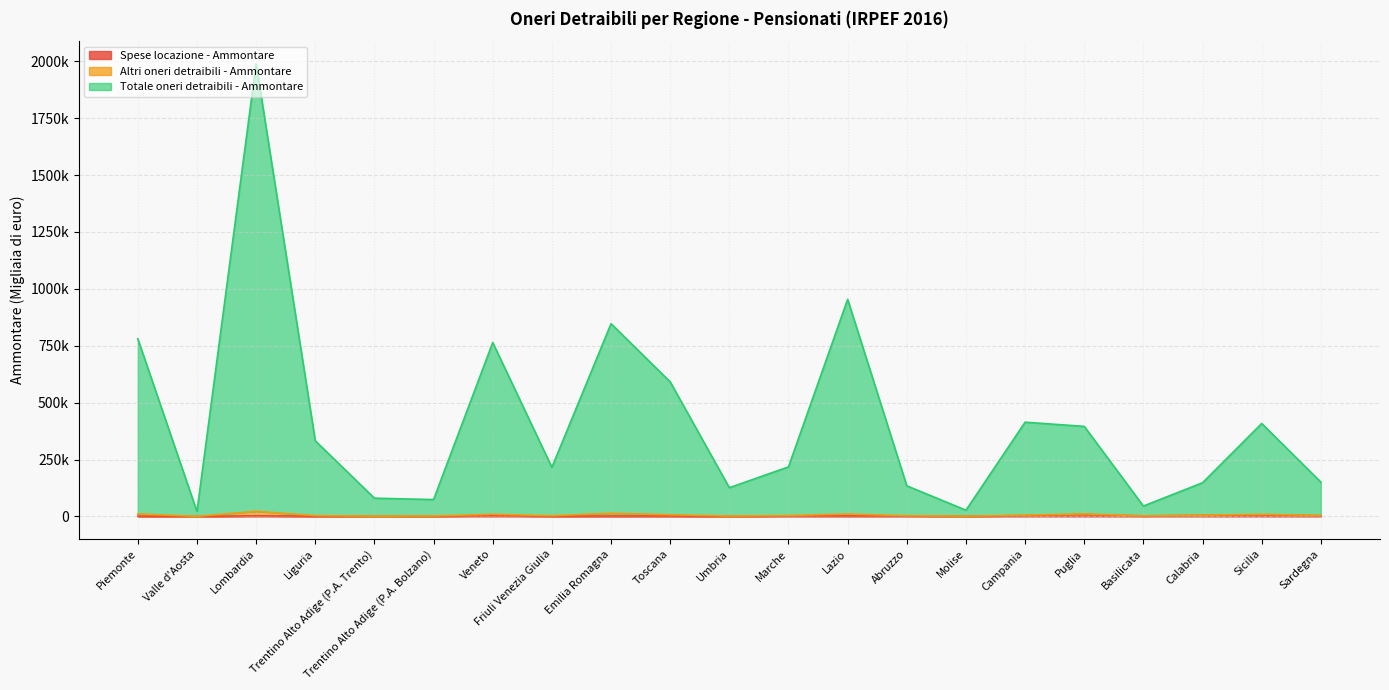

Rank the categories by Totale oneri detraibili - Ammontare value from highest to lowest.

Lombardia, Lazio, Emilia Romagna, Piemonte, Veneto, Toscana, Campania, Sicilia, Puglia, Liguria, Marche, Friuli Venezia Giulia, Sardegna, Calabria, Abruzzo, Umbria, Trentino Alto Adige (P.A. Trento), Trentino Alto Adige (P.A. Bolzano), Basilicata, Molise, Valle d'Aosta